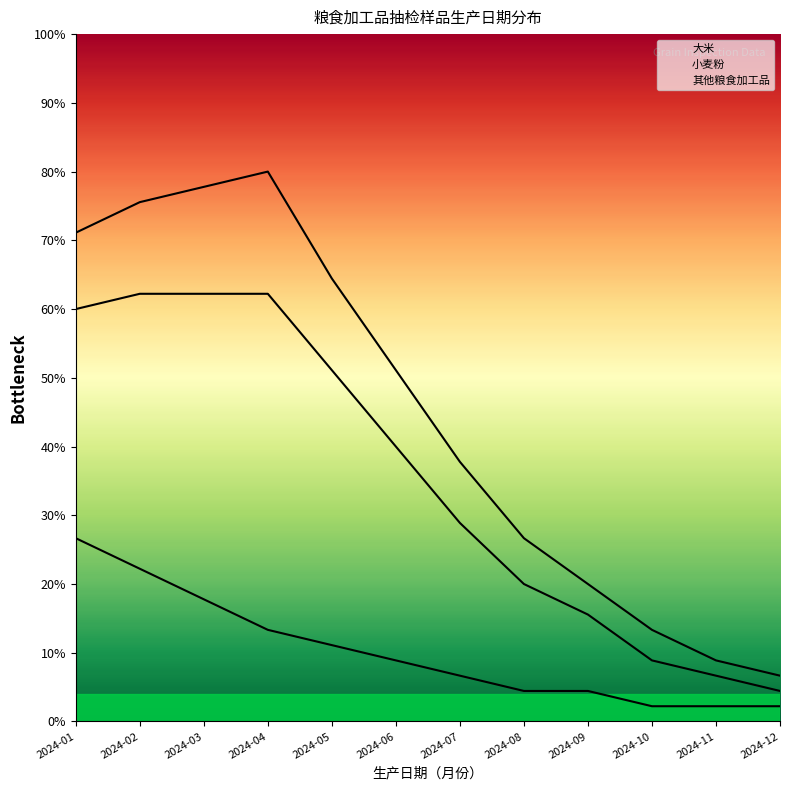

True or false: 小麦粉 and 大米 cross at least once.

False